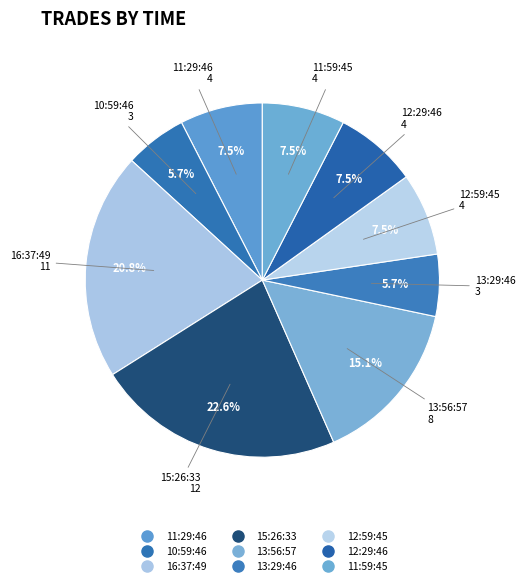

Is there any slice that represents more than half of the pie?

No